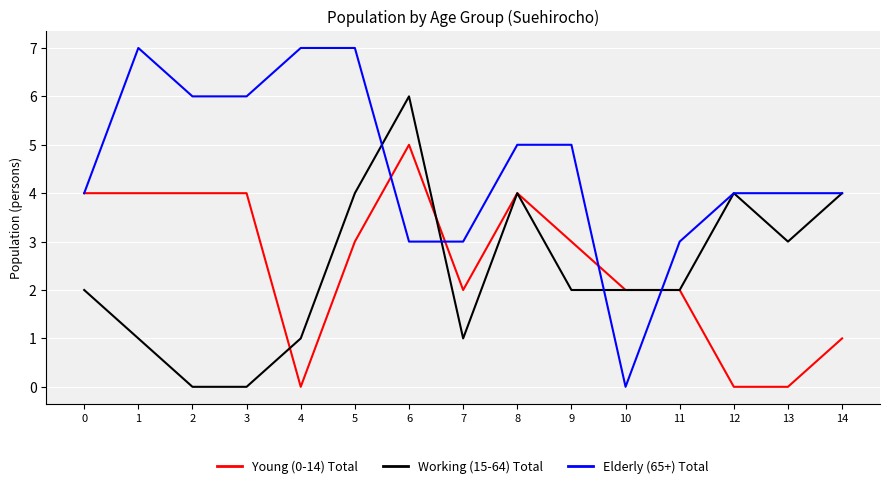

Count the Young (0-14) Total values in the range 1 to 4.

11